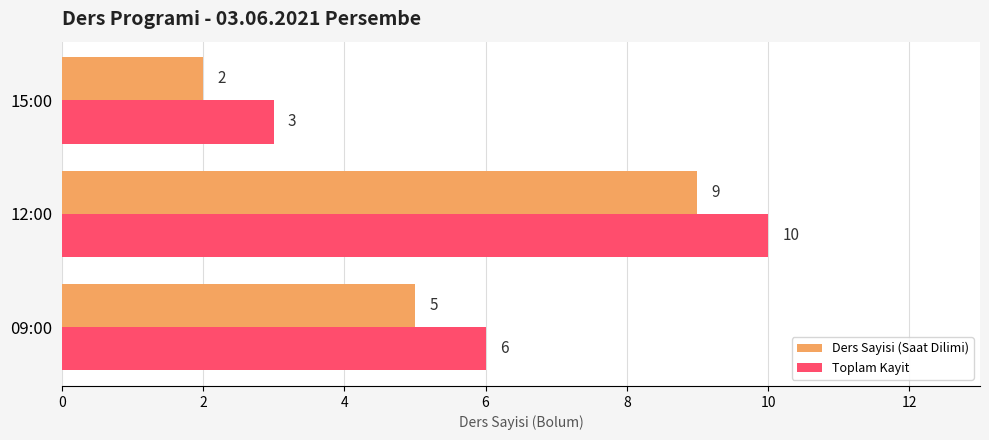

How many Toplam Kayit values are between 3 and 10?

3